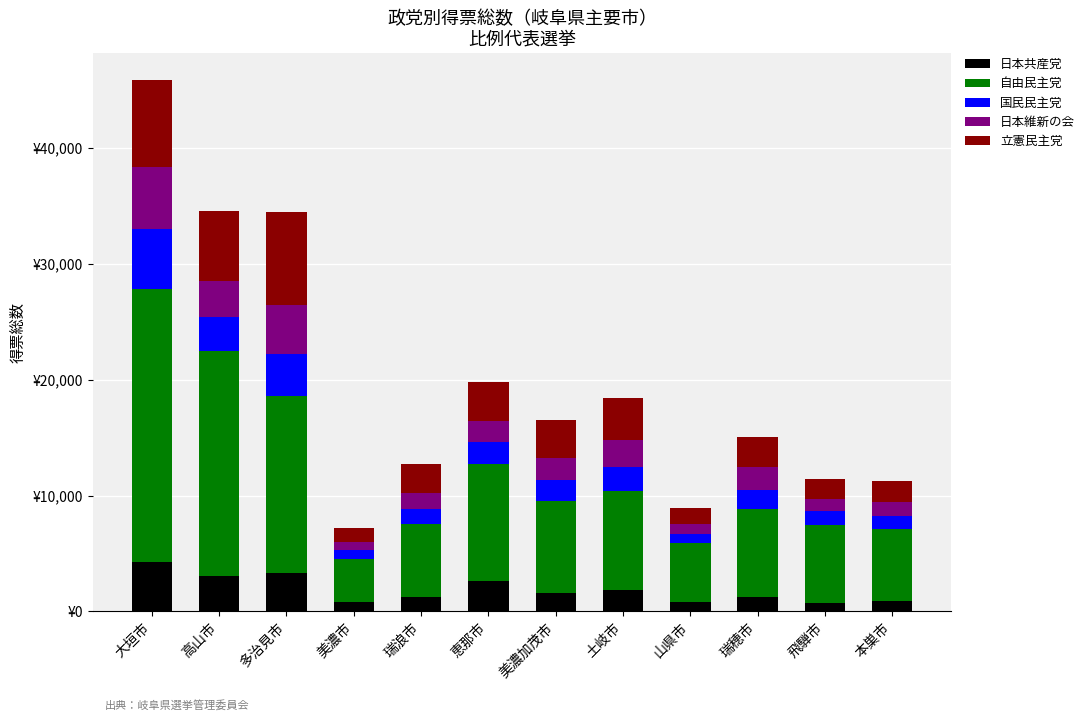

Which series has the largest range (max minus min)?

自由民主党